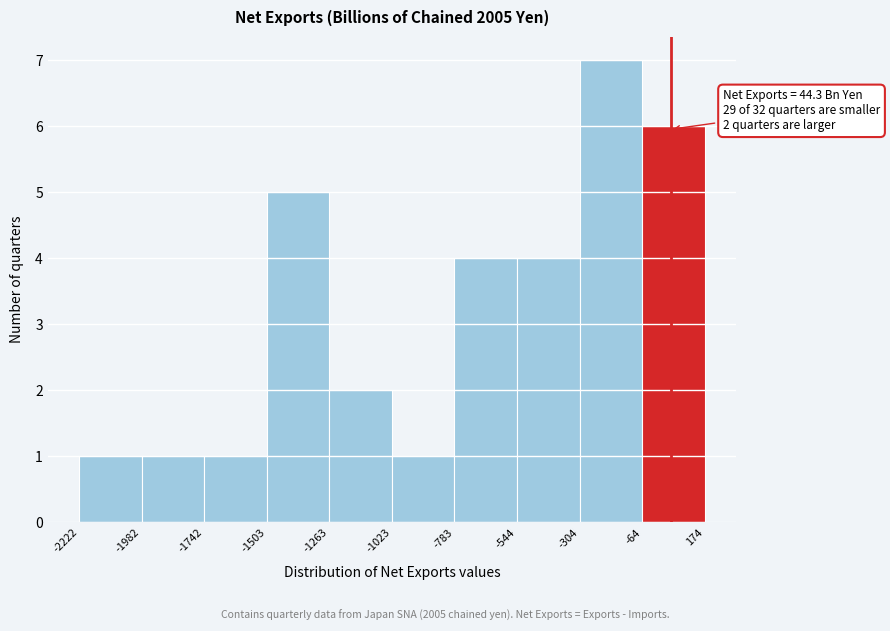

Which range on the x-axis has the tallest bar?

-304 to -64